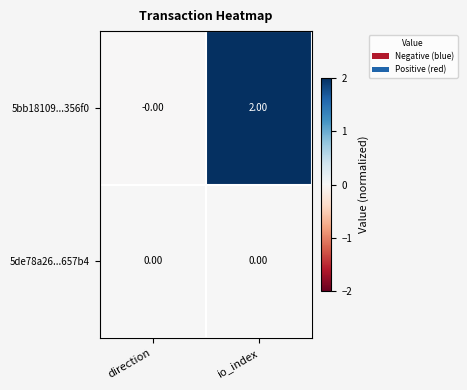

Rank the series at io_index from highest to lowest value.

5bb18109...356f0, 5de78a26...657b4